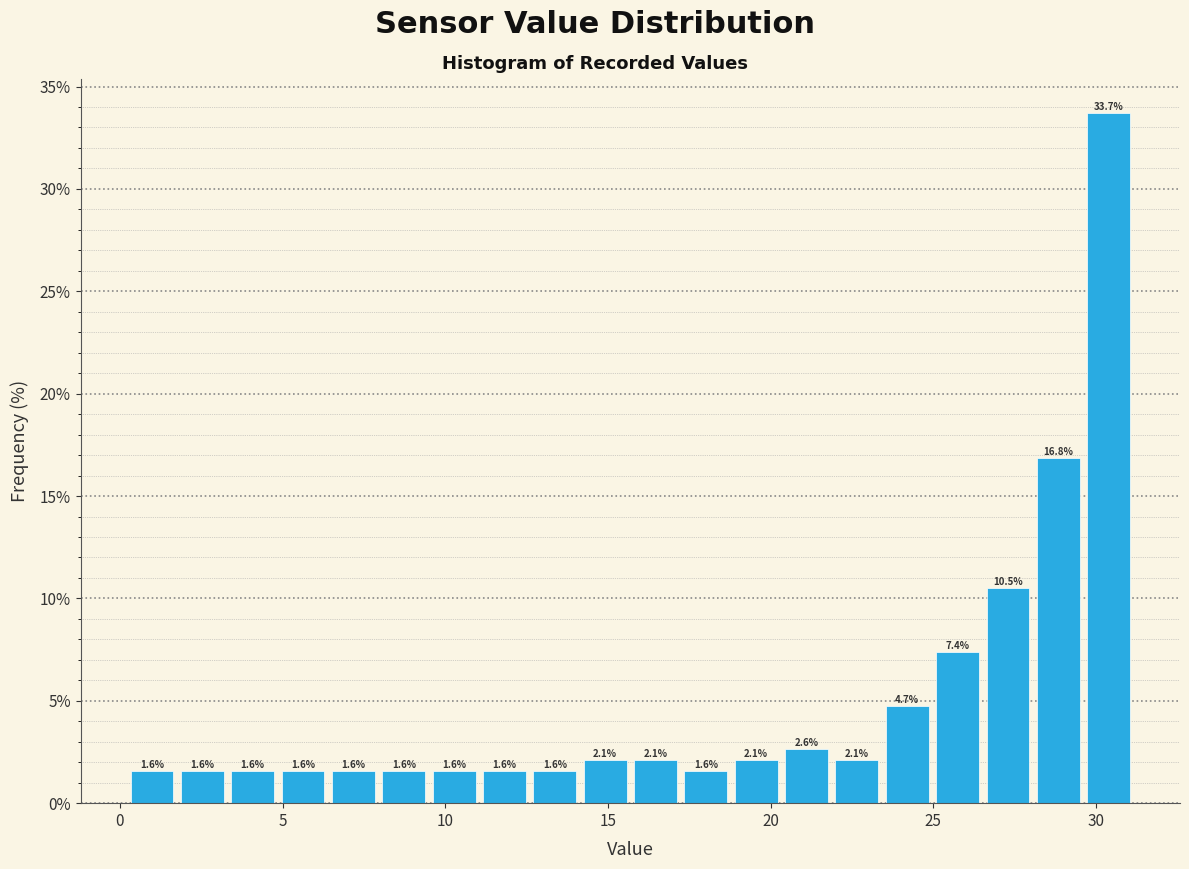

Around what value on the x-axis is the tallest bar? Give the approximate position of its centre, as read against the axis.

30.5